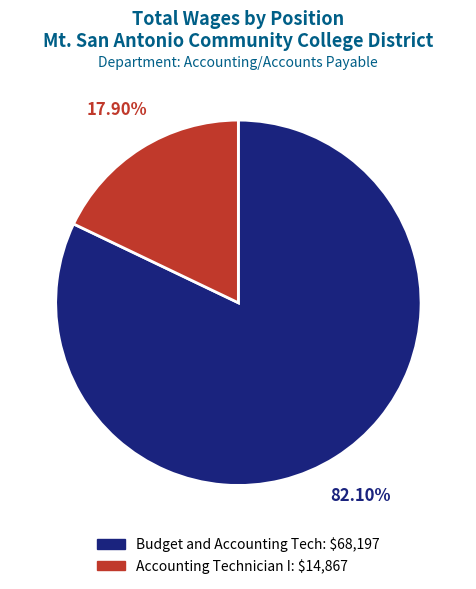

What percentage do Accounting Technician I and Budget and Accounting Tech together represent?

100.0%